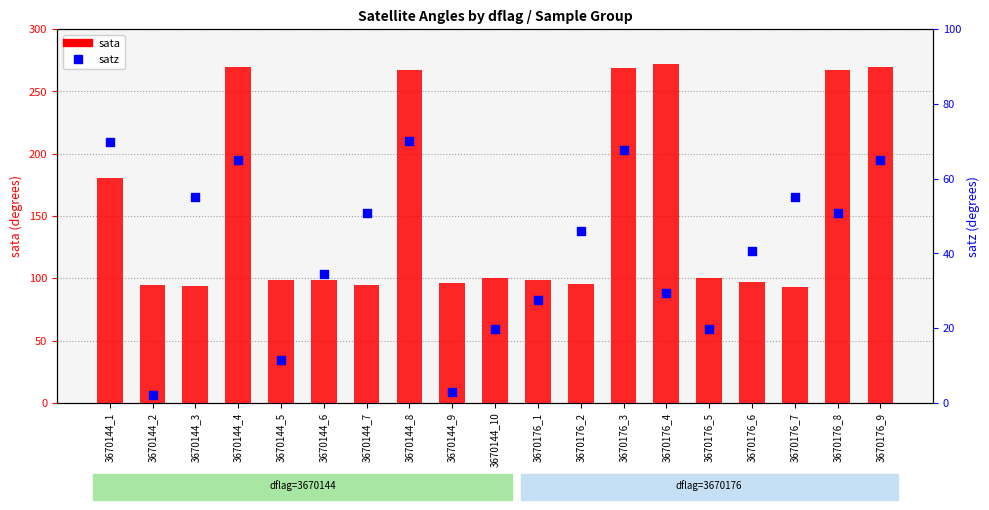

Which series has the largest Y range (max minus min)?

sata